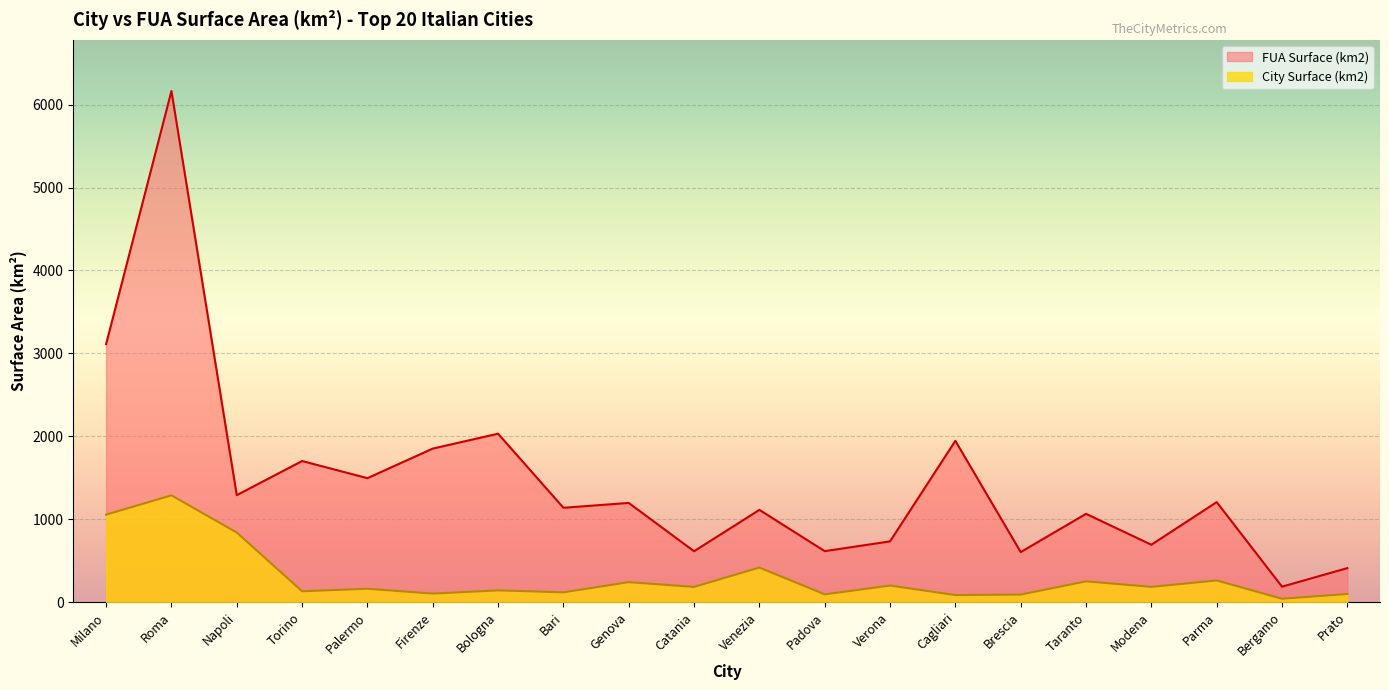

At which category does FUA Surface (km2) reach its first local valley?

Napoli